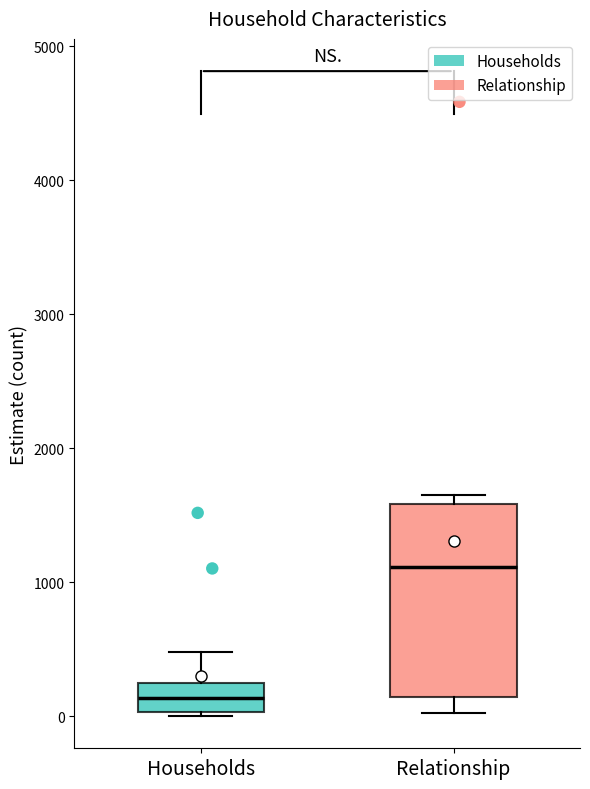

Where is the lower edge of the box for Households on the y-axis? The values are not printed on the chart, so give them approximately, as read against the axis.

0